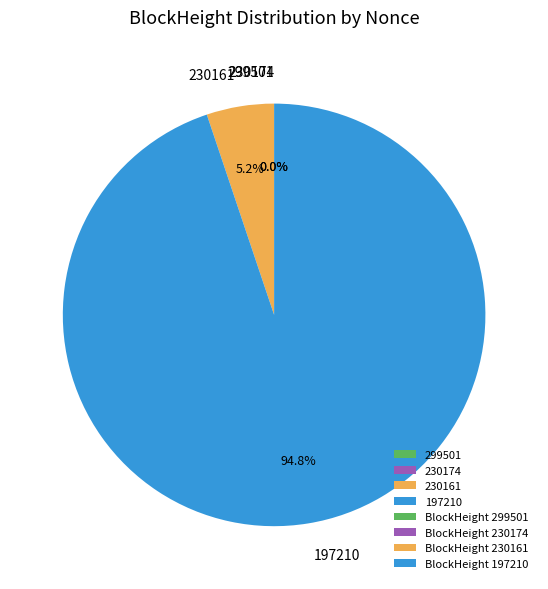

Which category accounts for the majority?

197210